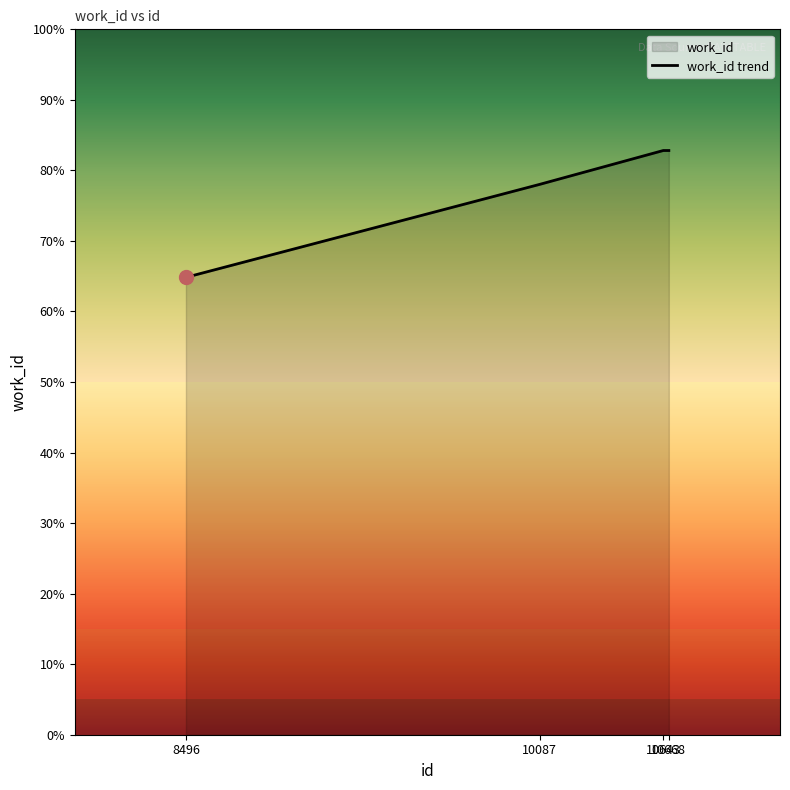

True or false: there are more than 0 points higher than both neighbors.

False